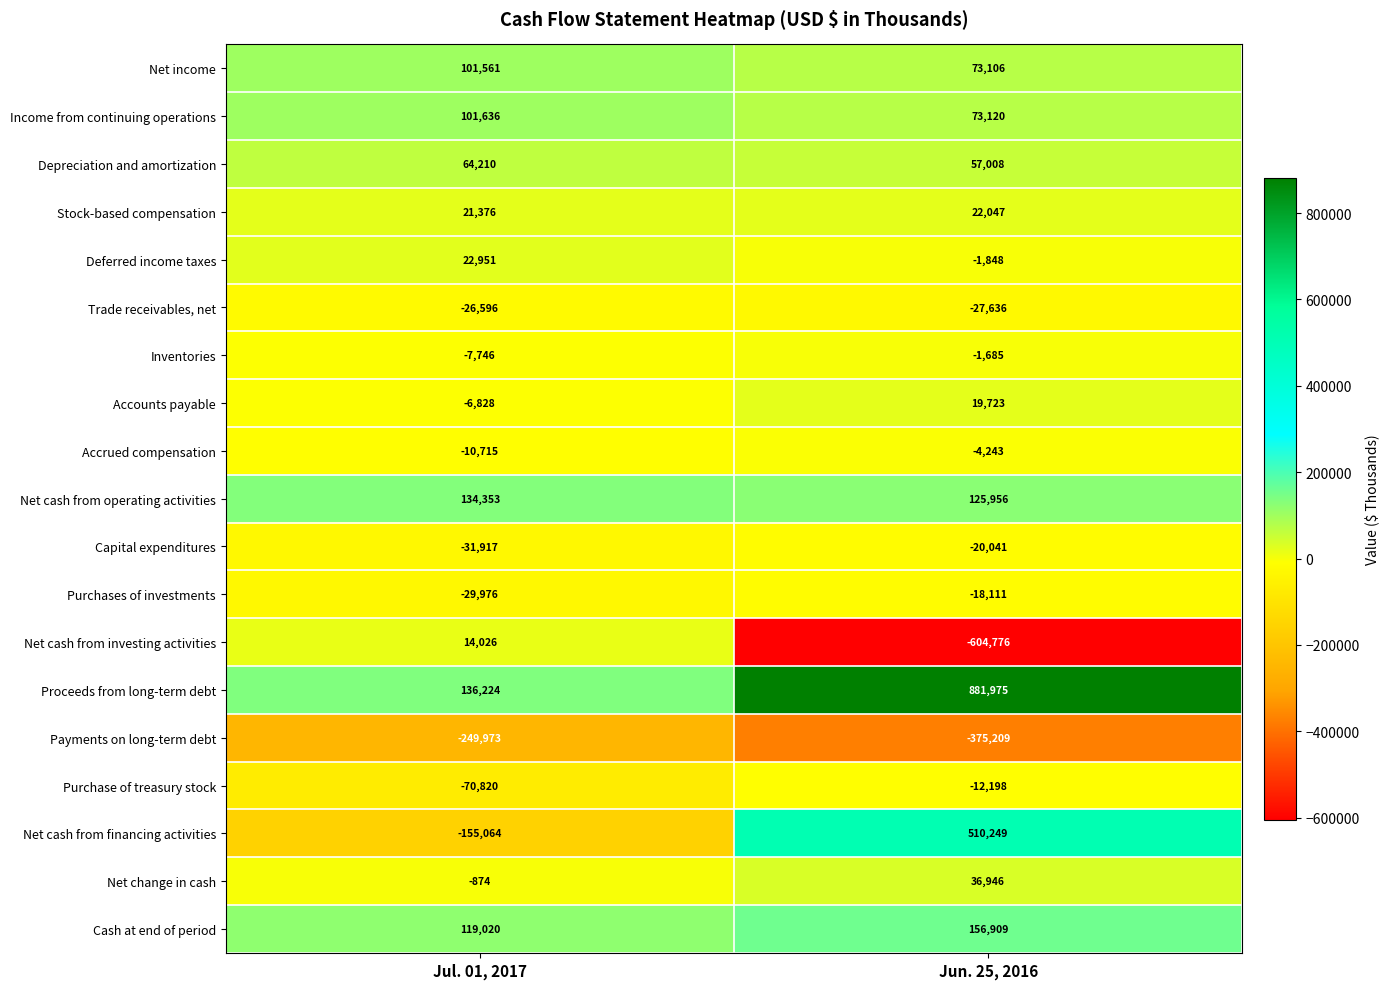

Rank the series by their maximum value, from lowest to highest.

Payments on long-term debt, Trade receivables, net, Capital expenditures, Purchases of investments, Purchase of treasury stock, Accrued compensation, Inventories, Net cash from investing activities, Accounts payable, Stock-based compensation, Deferred income taxes, Net change in cash, Depreciation and amortization, Net income, Income from continuing operations, Net cash from operating activities, Cash at end of period, Net cash from financing activities, Proceeds from long-term debt